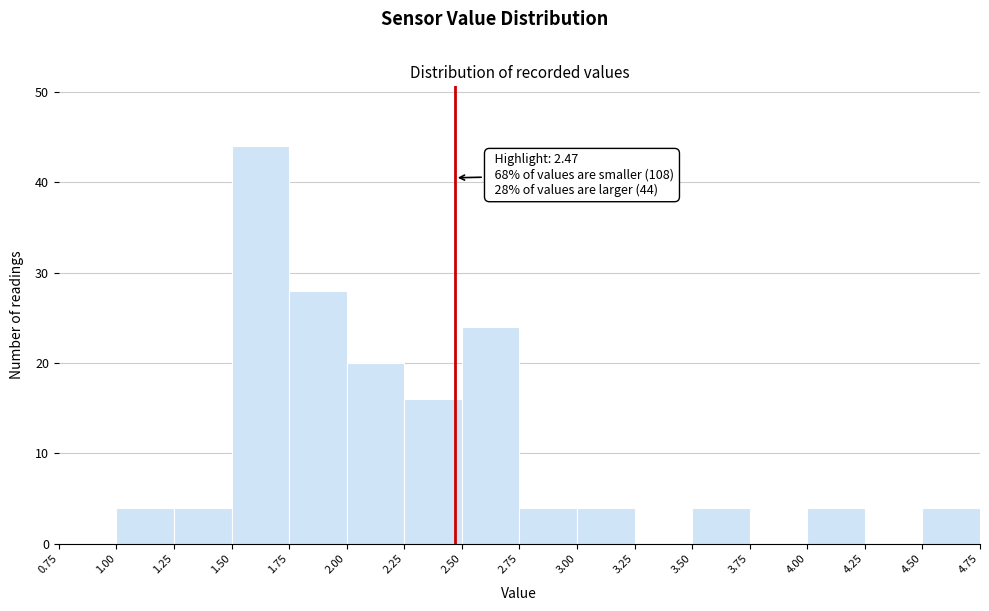

Over which range of the x-axis is the bar tallest?

1.50 to 1.75